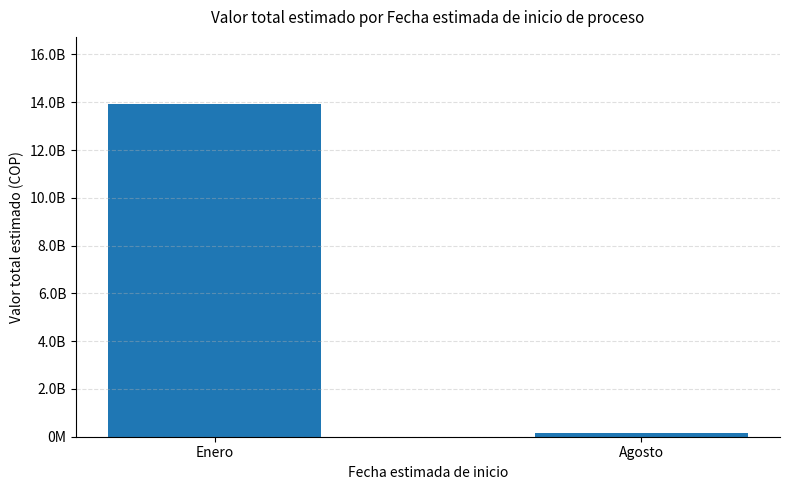

Are the bars horizontal?

No